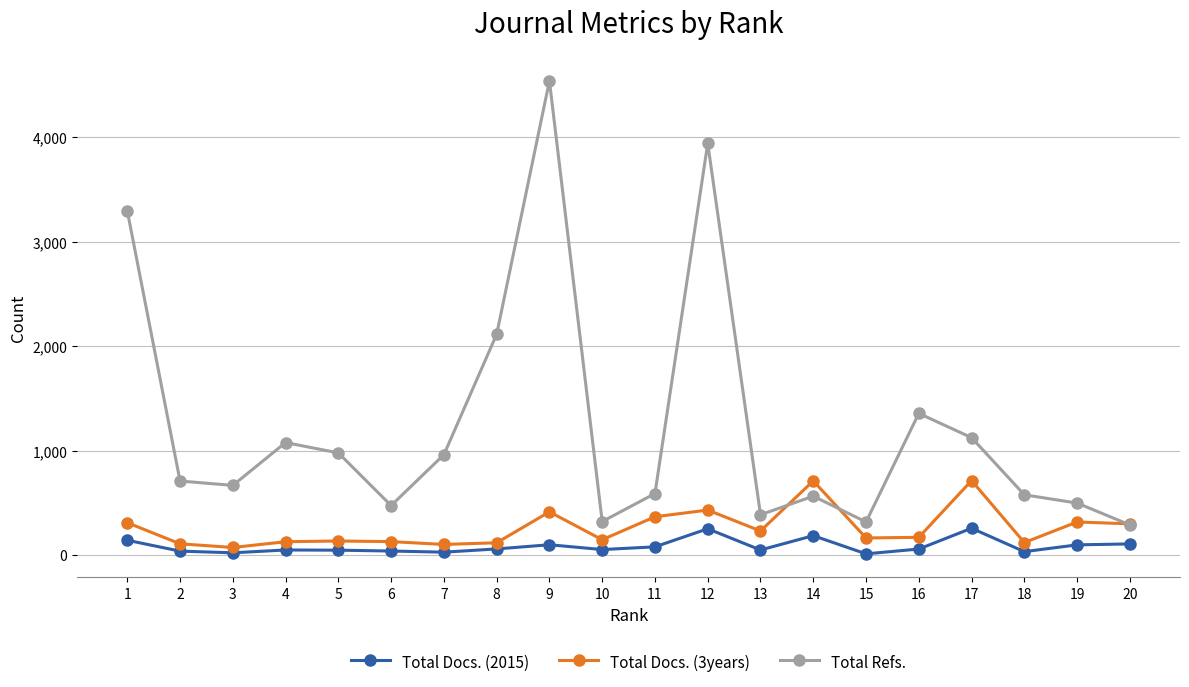

What is the difference between the second highest and second lowest values in the Total Refs. series?

3623